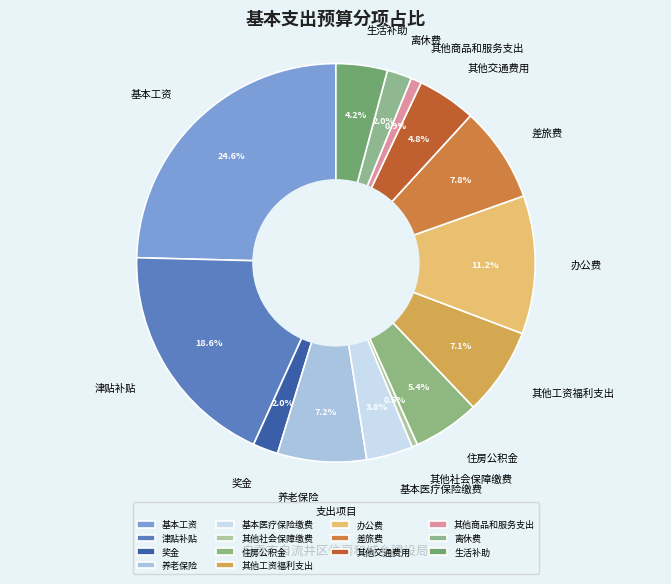

Count the number of slices in the pie.

14